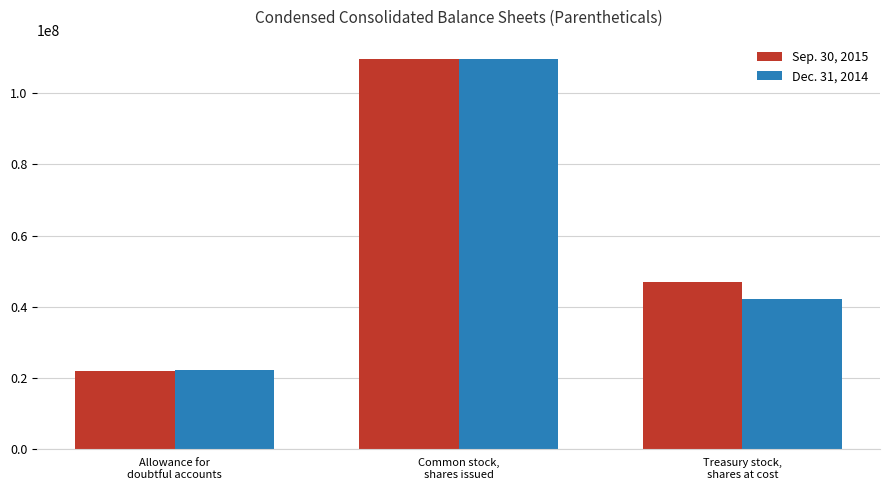

Count the number of data series in this chart.

2